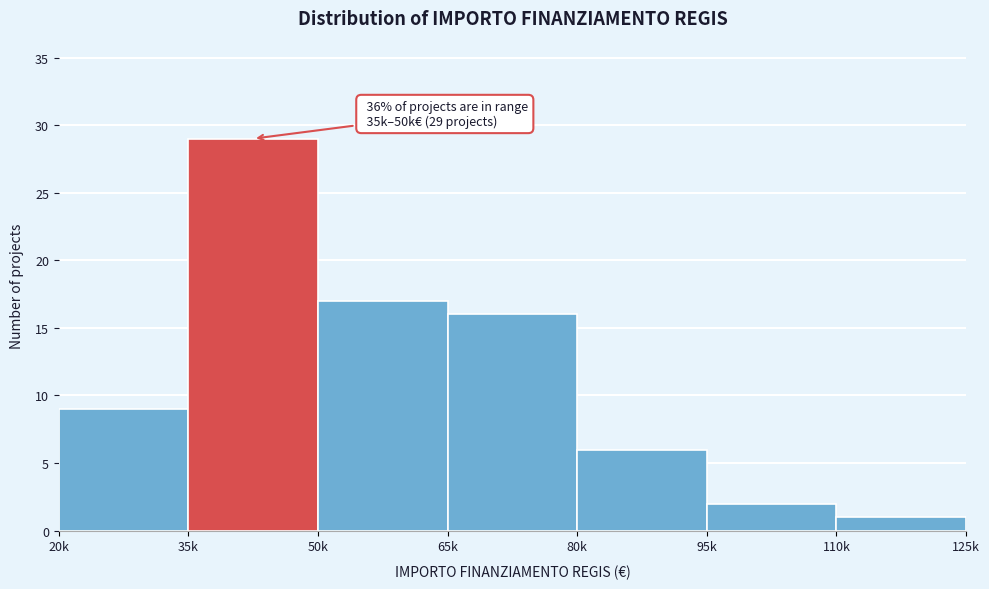

Reading right to left, list all the values displayed in this chart.

110k=1	95k=2	80k=6	65k=16	50k=17	35k=29	20k=9